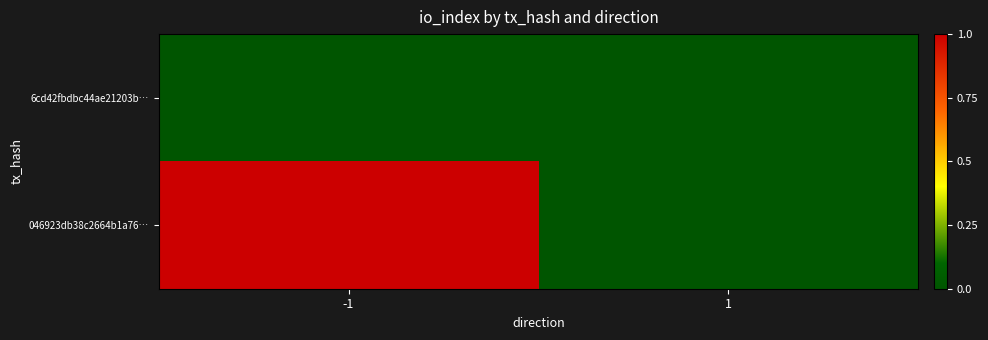

Rank the series at 1 from highest to lowest value.

6cd42fbdbc44ae21203b…, 046923db38c2664b1a76…